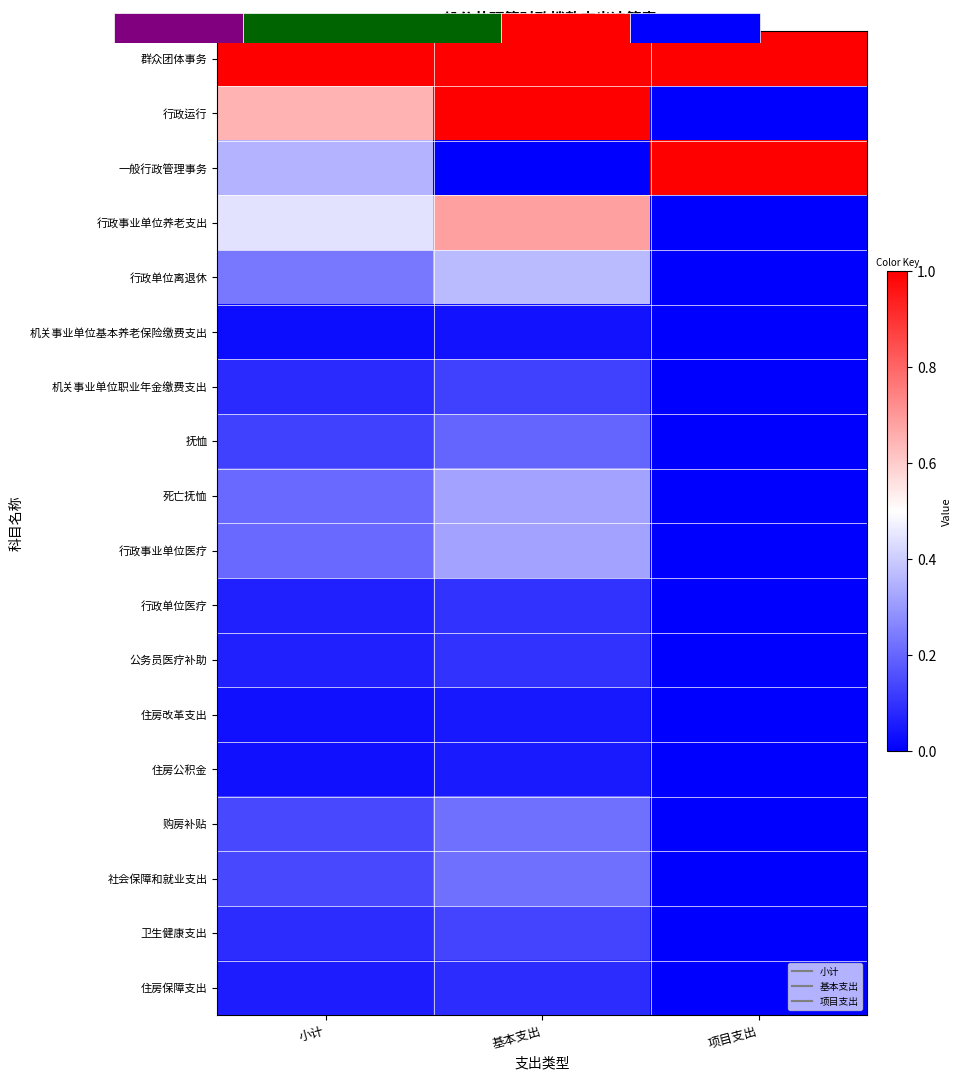

How many 住房改革支出 values are between 0 and 1?

3